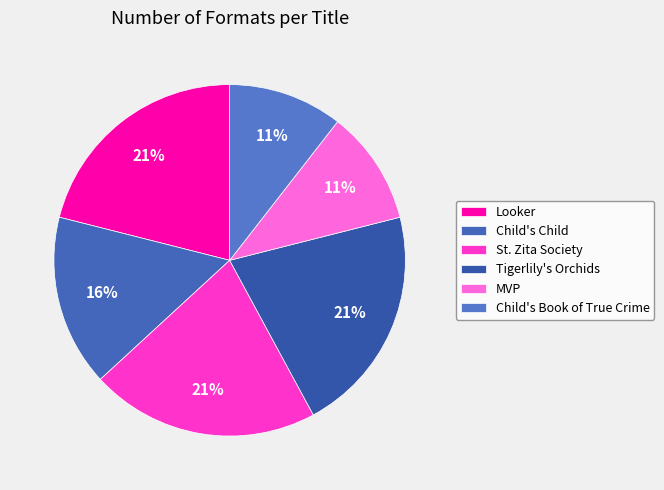

Does any single category account for the majority?

No